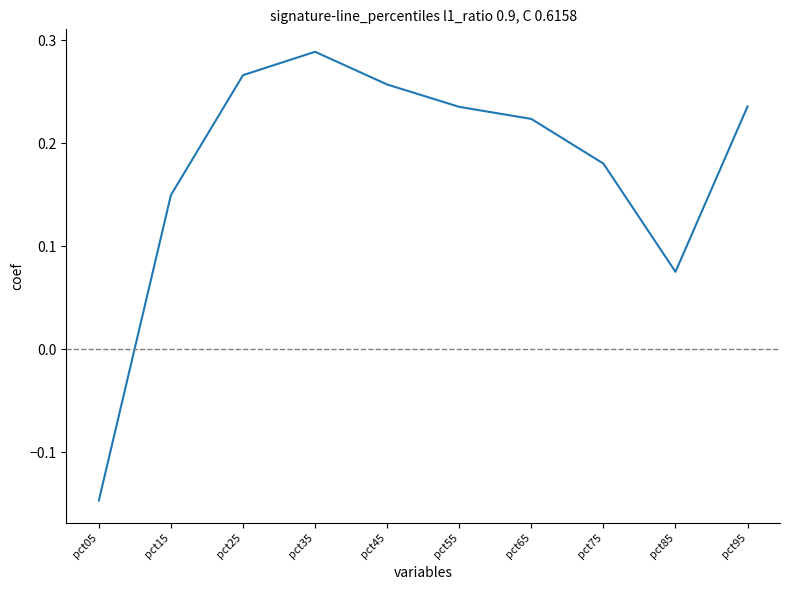

The chart shows a value of 0.1 at pct25. True or false?

False